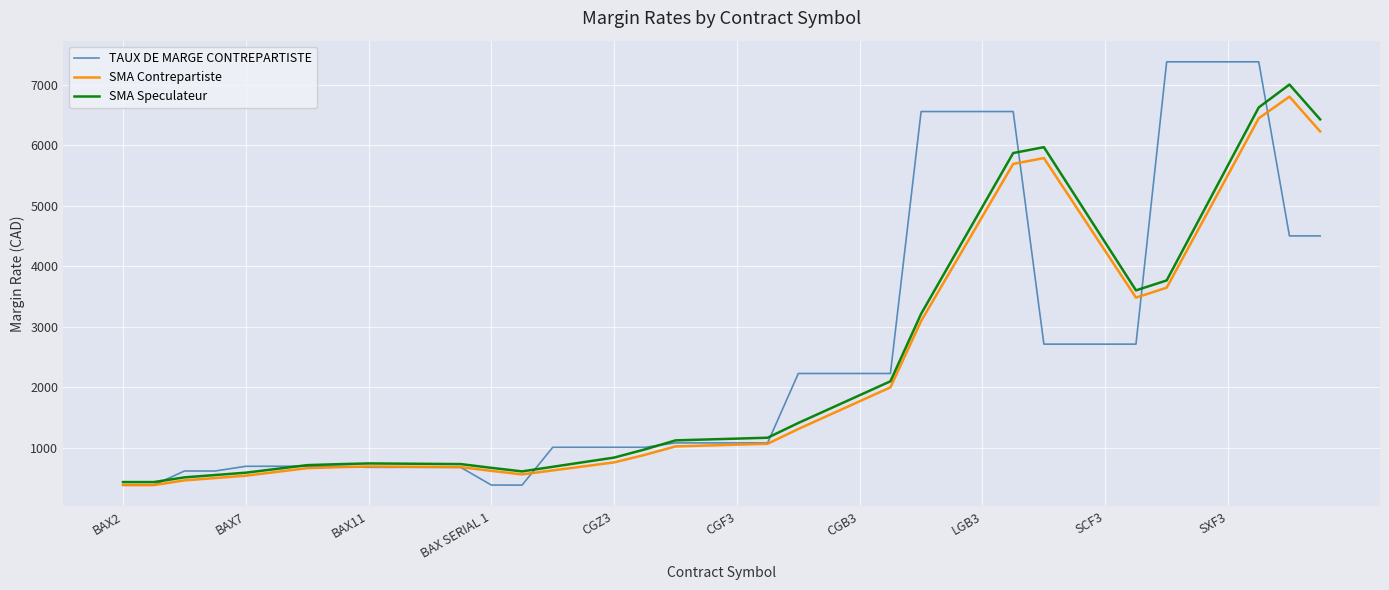

What is the difference between the maximum and minimum values in the SMA Speculateur series?

6574.2